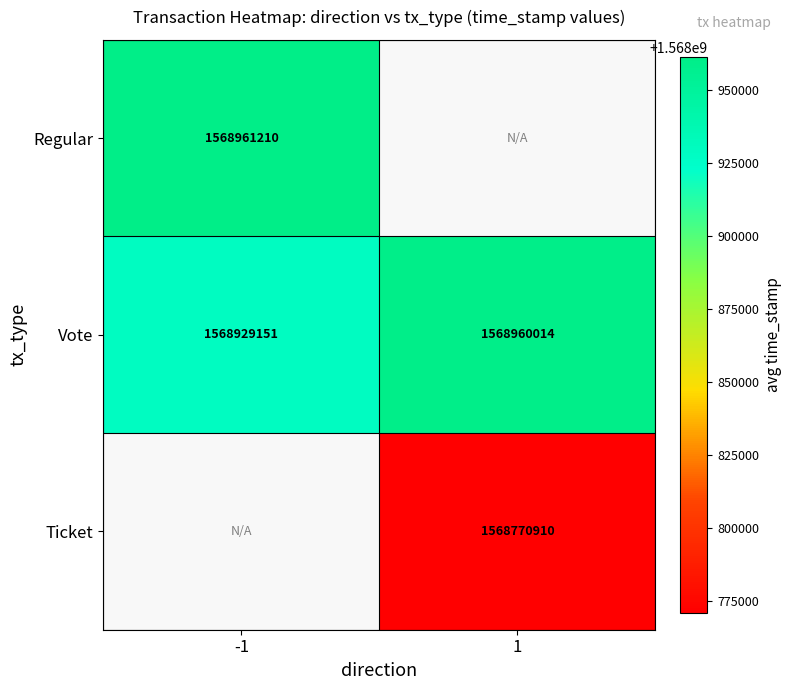

What is the sum of all Vote values?

3137889165